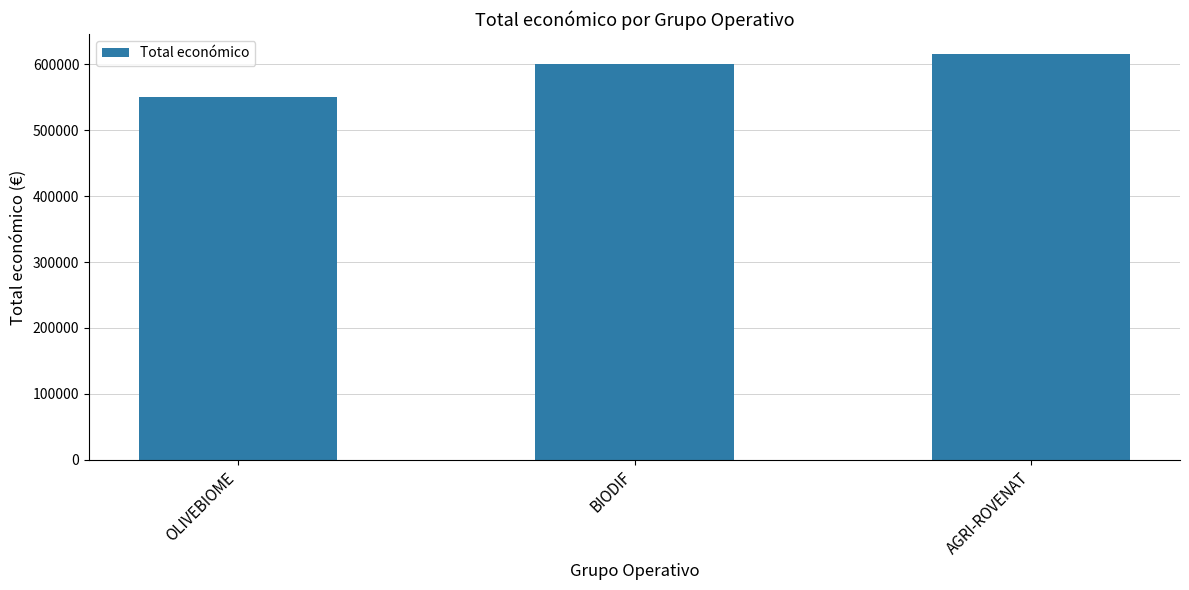

Rank the categories by value from highest to lowest.

AGRI-ROVENAT, BIODIF, OLIVEBIOME